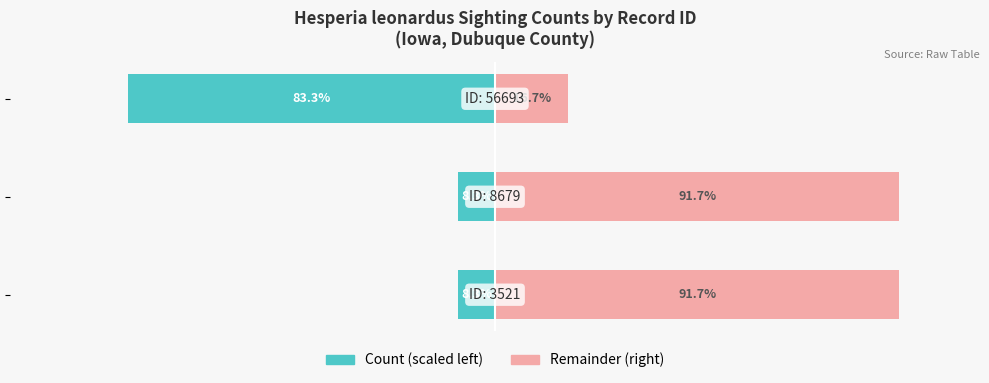

What is the difference between the highest and lowest values at 2?

100.0